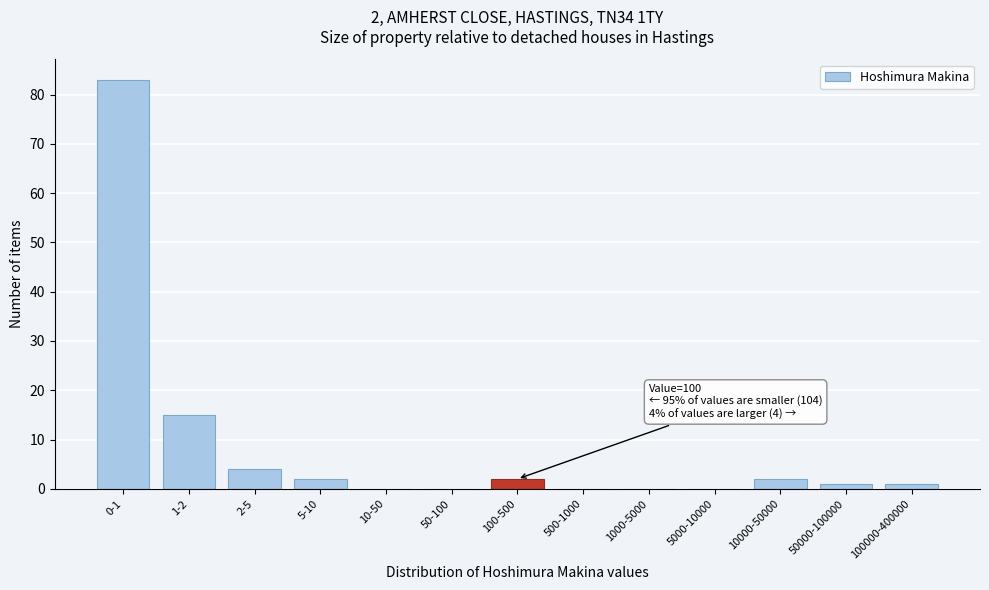

Reading left to right, list all the values displayed in this chart.

0-1=83	1-2=15	2-5=4	5-10=2	10-50=0	50-100=0	100-500=2	500-1000=0	1000-5000=0	5000-10000=0	10000-50000=2	50000-100000=1	100000-400000=1